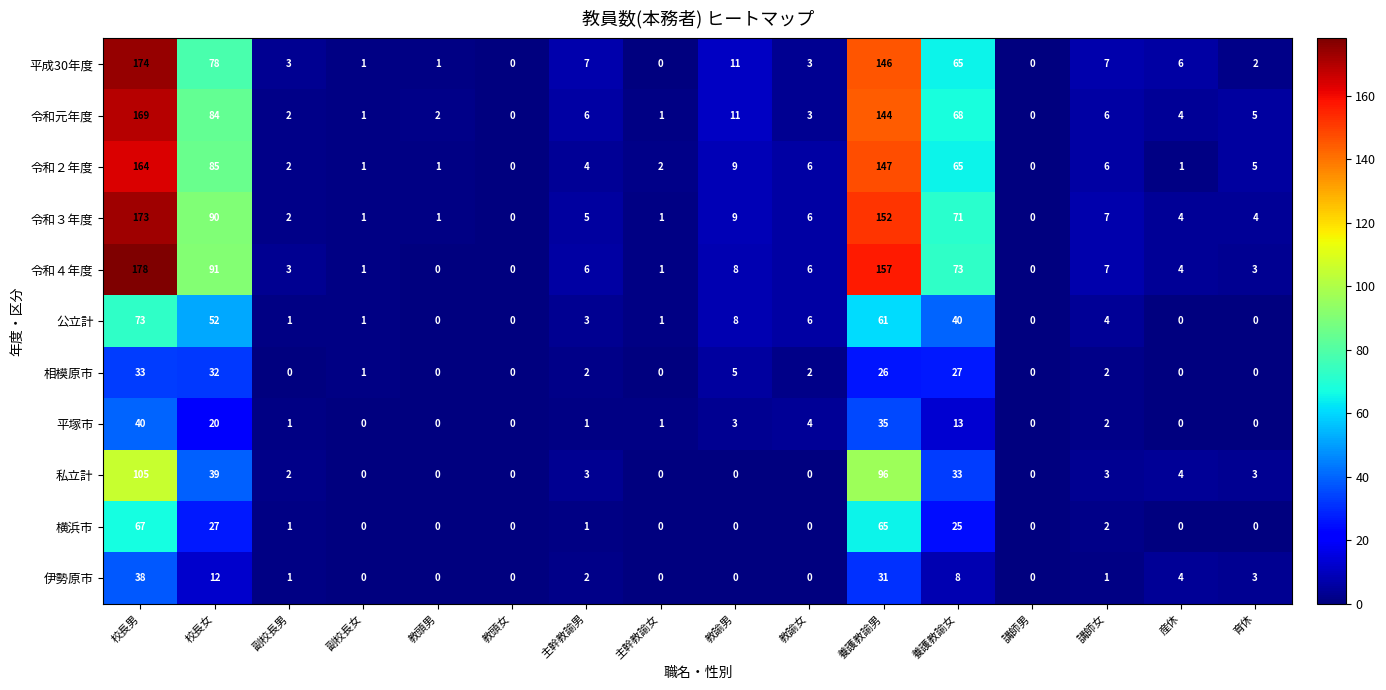

At which category does the chart reach its peak across all series?

校長男